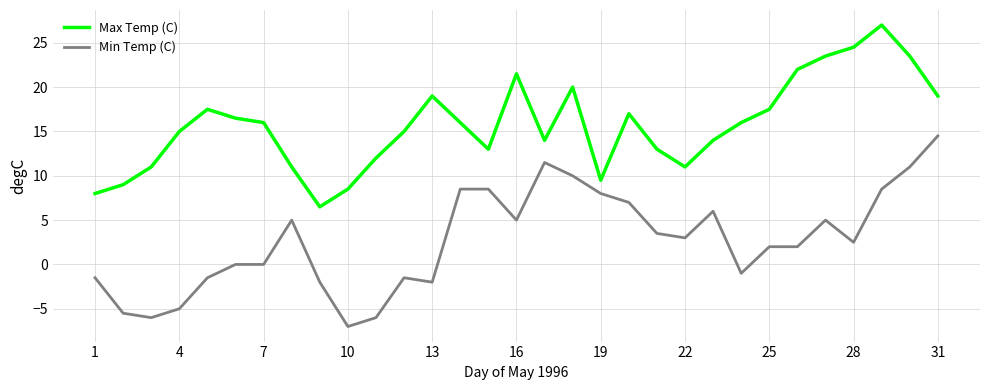

What is the sum of all Max Temp (C) values?

487.0